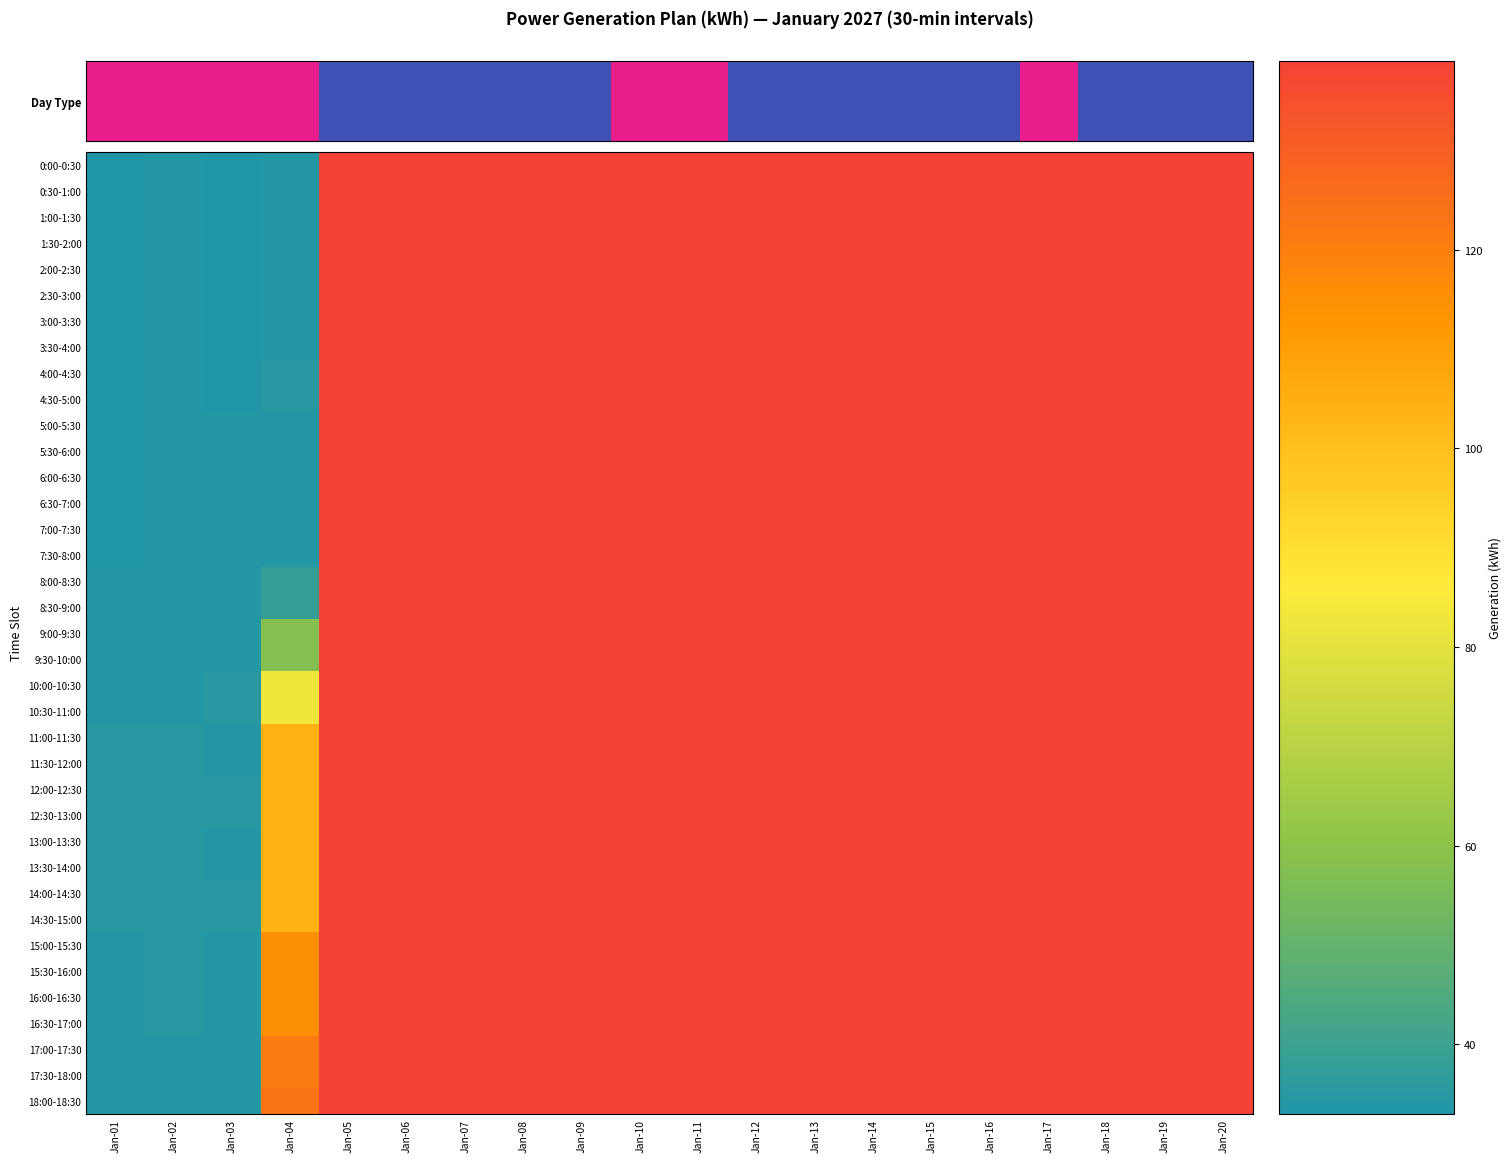

Reading right to left, list all the values displayed in this chart.

0:00-0:30: Jan-20=139	Jan-19=139	Jan-18=139	Jan-17=139	Jan-16=139	Jan-15=139	Jan-14=139	Jan-13=139	Jan-12=139	Jan-11=139	Jan-10=139	Jan-09=139	Jan-08=139	Jan-07=139	Jan-06=139	Jan-05=139	Jan-04=34	Jan-03=33	Jan-02=34	Jan-01=33
0:30-1:00: Jan-20=139	Jan-19=139	Jan-18=139	Jan-17=139	Jan-16=139	Jan-15=139	Jan-14=139	Jan-13=139	Jan-12=139	Jan-11=139	Jan-10=139	Jan-09=139	Jan-08=139	Jan-07=139	Jan-06=139	Jan-05=139	Jan-04=34	Jan-03=33	Jan-02=34	Jan-01=33
1:00-1:30: Jan-20=139	Jan-19=139	Jan-18=139	Jan-17=139	Jan-16=139	Jan-15=139	Jan-14=139	Jan-13=139	Jan-12=139	Jan-11=139	Jan-10=139	Jan-09=139	Jan-08=139	Jan-07=139	Jan-06=139	Jan-05=139	Jan-04=34	Jan-03=33	Jan-02=34	Jan-01=33
1:30-2:00: Jan-20=139	Jan-19=139	Jan-18=139	Jan-17=139	Jan-16=139	Jan-15=139	Jan-14=139	Jan-13=139	Jan-12=139	Jan-11=139	Jan-10=139	Jan-09=139	Jan-08=139	Jan-07=139	Jan-06=139	Jan-05=139	Jan-04=34	Jan-03=33	Jan-02=34	Jan-01=33
2:00-2:30: Jan-20=139	Jan-19=139	Jan-18=139	Jan-17=139	Jan-16=139	Jan-15=139	Jan-14=139	Jan-13=139	Jan-12=139	Jan-11=139	Jan-10=139	Jan-09=139	Jan-08=139	Jan-07=139	Jan-06=139	Jan-05=139	Jan-04=34	Jan-03=33	Jan-02=34	Jan-01=33
2:30-3:00: Jan-20=139	Jan-19=139	Jan-18=139	Jan-17=139	Jan-16=139	Jan-15=139	Jan-14=139	Jan-13=139	Jan-12=139	Jan-11=139	Jan-10=139	Jan-09=139	Jan-08=139	Jan-07=139	Jan-06=139	Jan-05=139	Jan-04=34	Jan-03=33	Jan-02=34	Jan-01=33
3:00-3:30: Jan-20=139	Jan-19=139	Jan-18=139	Jan-17=139	Jan-16=139	Jan-15=139	Jan-14=139	Jan-13=139	Jan-12=139	Jan-11=139	Jan-10=139	Jan-09=139	Jan-08=139	Jan-07=139	Jan-06=139	Jan-05=139	Jan-04=34	Jan-03=33	Jan-02=34	Jan-01=33
3:30-4:00: Jan-20=139	Jan-19=139	Jan-18=139	Jan-17=139	Jan-16=139	Jan-15=139	Jan-14=139	Jan-13=139	Jan-12=139	Jan-11=139	Jan-10=139	Jan-09=139	Jan-08=139	Jan-07=139	Jan-06=139	Jan-05=139	Jan-04=34	Jan-03=33	Jan-02=34	Jan-01=33
4:00-4:30: Jan-20=139	Jan-19=139	Jan-18=139	Jan-17=139	Jan-16=139	Jan-15=139	Jan-14=139	Jan-13=139	Jan-12=139	Jan-11=139	Jan-10=139	Jan-09=139	Jan-08=139	Jan-07=139	Jan-06=139	Jan-05=139	Jan-04=35	Jan-03=33	Jan-02=34	Jan-01=33
4:30-5:00: Jan-20=139	Jan-19=139	Jan-18=139	Jan-17=139	Jan-16=139	Jan-15=139	Jan-14=139	Jan-13=139	Jan-12=139	Jan-11=139	Jan-10=139	Jan-09=139	Jan-08=139	Jan-07=139	Jan-06=139	Jan-05=139	Jan-04=35	Jan-03=33	Jan-02=34	Jan-01=33
5:00-5:30: Jan-20=139	Jan-19=139	Jan-18=139	Jan-17=139	Jan-16=139	Jan-15=139	Jan-14=139	Jan-13=139	Jan-12=139	Jan-11=139	Jan-10=139	Jan-09=139	Jan-08=139	Jan-07=139	Jan-06=139	Jan-05=139	Jan-04=34	Jan-03=34	Jan-02=34	Jan-01=33
5:30-6:00: Jan-20=139	Jan-19=139	Jan-18=139	Jan-17=139	Jan-16=139	Jan-15=139	Jan-14=139	Jan-13=139	Jan-12=139	Jan-11=139	Jan-10=139	Jan-09=139	Jan-08=139	Jan-07=139	Jan-06=139	Jan-05=139	Jan-04=34	Jan-03=34	Jan-02=34	Jan-01=33
6:00-6:30: Jan-20=139	Jan-19=139	Jan-18=139	Jan-17=139	Jan-16=139	Jan-15=139	Jan-14=139	Jan-13=139	Jan-12=139	Jan-11=139	Jan-10=139	Jan-09=139	Jan-08=139	Jan-07=139	Jan-06=139	Jan-05=139	Jan-04=34	Jan-03=34	Jan-02=34	Jan-01=33
6:30-7:00: Jan-20=139	Jan-19=139	Jan-18=139	Jan-17=139	Jan-16=139	Jan-15=139	Jan-14=139	Jan-13=139	Jan-12=139	Jan-11=139	Jan-10=139	Jan-09=139	Jan-08=139	Jan-07=139	Jan-06=139	Jan-05=139	Jan-04=34	Jan-03=34	Jan-02=34	Jan-01=33
7:00-7:30: Jan-20=139	Jan-19=139	Jan-18=139	Jan-17=139	Jan-16=139	Jan-15=139	Jan-14=139	Jan-13=139	Jan-12=139	Jan-11=139	Jan-10=139	Jan-09=139	Jan-08=139	Jan-07=139	Jan-06=139	Jan-05=139	Jan-04=34	Jan-03=34	Jan-02=34	Jan-01=33
7:30-8:00: Jan-20=139	Jan-19=139	Jan-18=139	Jan-17=139	Jan-16=139	Jan-15=139	Jan-14=139	Jan-13=139	Jan-12=139	Jan-11=139	Jan-10=139	Jan-09=139	Jan-08=139	Jan-07=139	Jan-06=139	Jan-05=139	Jan-04=34	Jan-03=34	Jan-02=34	Jan-01=33
8:00-8:30: Jan-20=139	Jan-19=139	Jan-18=139	Jan-17=139	Jan-16=139	Jan-15=139	Jan-14=139	Jan-13=139	Jan-12=139	Jan-11=139	Jan-10=139	Jan-09=139	Jan-08=139	Jan-07=139	Jan-06=139	Jan-05=139	Jan-04=38	Jan-03=34	Jan-02=34	Jan-01=34
8:30-9:00: Jan-20=139	Jan-19=139	Jan-18=139	Jan-17=139	Jan-16=139	Jan-15=139	Jan-14=139	Jan-13=139	Jan-12=139	Jan-11=139	Jan-10=139	Jan-09=139	Jan-08=139	Jan-07=139	Jan-06=139	Jan-05=139	Jan-04=38	Jan-03=34	Jan-02=34	Jan-01=34
9:00-9:30: Jan-20=139	Jan-19=139	Jan-18=139	Jan-17=139	Jan-16=139	Jan-15=139	Jan-14=139	Jan-13=139	Jan-12=139	Jan-11=139	Jan-10=139	Jan-09=139	Jan-08=139	Jan-07=139	Jan-06=139	Jan-05=139	Jan-04=58	Jan-03=34	Jan-02=34	Jan-01=34
9:30-10:00: Jan-20=139	Jan-19=139	Jan-18=139	Jan-17=139	Jan-16=139	Jan-15=139	Jan-14=139	Jan-13=139	Jan-12=139	Jan-11=139	Jan-10=139	Jan-09=139	Jan-08=139	Jan-07=139	Jan-06=139	Jan-05=139	Jan-04=58	Jan-03=34	Jan-02=34	Jan-01=34
10:00-10:30: Jan-20=139	Jan-19=139	Jan-18=139	Jan-17=139	Jan-16=139	Jan-15=139	Jan-14=139	Jan-13=139	Jan-12=139	Jan-11=139	Jan-10=139	Jan-09=139	Jan-08=139	Jan-07=139	Jan-06=139	Jan-05=139	Jan-04=83	Jan-03=35	Jan-02=34	Jan-01=34
10:30-11:00: Jan-20=139	Jan-19=139	Jan-18=139	Jan-17=139	Jan-16=139	Jan-15=139	Jan-14=139	Jan-13=139	Jan-12=139	Jan-11=139	Jan-10=139	Jan-09=139	Jan-08=139	Jan-07=139	Jan-06=139	Jan-05=139	Jan-04=83	Jan-03=35	Jan-02=34	Jan-01=34
11:00-11:30: Jan-20=139	Jan-19=139	Jan-18=139	Jan-17=139	Jan-16=139	Jan-15=139	Jan-14=139	Jan-13=139	Jan-12=139	Jan-11=139	Jan-10=139	Jan-09=139	Jan-08=139	Jan-07=139	Jan-06=139	Jan-05=139	Jan-04=104	Jan-03=34	Jan-02=35	Jan-01=35
11:30-12:00: Jan-20=139	Jan-19=139	Jan-18=139	Jan-17=139	Jan-16=139	Jan-15=139	Jan-14=139	Jan-13=139	Jan-12=139	Jan-11=139	Jan-10=139	Jan-09=139	Jan-08=139	Jan-07=139	Jan-06=139	Jan-05=139	Jan-04=104	Jan-03=34	Jan-02=35	Jan-01=35
12:00-12:30: Jan-20=139	Jan-19=139	Jan-18=139	Jan-17=139	Jan-16=139	Jan-15=139	Jan-14=139	Jan-13=139	Jan-12=139	Jan-11=139	Jan-10=139	Jan-09=139	Jan-08=139	Jan-07=139	Jan-06=139	Jan-05=139	Jan-04=104	Jan-03=35	Jan-02=35	Jan-01=35
12:30-13:00: Jan-20=139	Jan-19=139	Jan-18=139	Jan-17=139	Jan-16=139	Jan-15=139	Jan-14=139	Jan-13=139	Jan-12=139	Jan-11=139	Jan-10=139	Jan-09=139	Jan-08=139	Jan-07=139	Jan-06=139	Jan-05=139	Jan-04=104	Jan-03=35	Jan-02=35	Jan-01=35
13:00-13:30: Jan-20=139	Jan-19=139	Jan-18=139	Jan-17=139	Jan-16=139	Jan-15=139	Jan-14=139	Jan-13=139	Jan-12=139	Jan-11=139	Jan-10=139	Jan-09=139	Jan-08=139	Jan-07=139	Jan-06=139	Jan-05=139	Jan-04=104	Jan-03=34	Jan-02=35	Jan-01=35
13:30-14:00: Jan-20=139	Jan-19=139	Jan-18=139	Jan-17=139	Jan-16=139	Jan-15=139	Jan-14=139	Jan-13=139	Jan-12=139	Jan-11=139	Jan-10=139	Jan-09=139	Jan-08=139	Jan-07=139	Jan-06=139	Jan-05=139	Jan-04=104	Jan-03=34	Jan-02=35	Jan-01=35
14:00-14:30: Jan-20=139	Jan-19=139	Jan-18=139	Jan-17=139	Jan-16=139	Jan-15=139	Jan-14=139	Jan-13=139	Jan-12=139	Jan-11=139	Jan-10=139	Jan-09=139	Jan-08=139	Jan-07=139	Jan-06=139	Jan-05=139	Jan-04=104	Jan-03=35	Jan-02=35	Jan-01=35
14:30-15:00: Jan-20=139	Jan-19=139	Jan-18=139	Jan-17=139	Jan-16=139	Jan-15=139	Jan-14=139	Jan-13=139	Jan-12=139	Jan-11=139	Jan-10=139	Jan-09=139	Jan-08=139	Jan-07=139	Jan-06=139	Jan-05=139	Jan-04=104	Jan-03=35	Jan-02=35	Jan-01=35
15:00-15:30: Jan-20=139	Jan-19=139	Jan-18=139	Jan-17=139	Jan-16=139	Jan-15=139	Jan-14=139	Jan-13=139	Jan-12=139	Jan-11=139	Jan-10=139	Jan-09=139	Jan-08=139	Jan-07=139	Jan-06=139	Jan-05=139	Jan-04=115	Jan-03=34	Jan-02=35	Jan-01=34
15:30-16:00: Jan-20=139	Jan-19=139	Jan-18=139	Jan-17=139	Jan-16=139	Jan-15=139	Jan-14=139	Jan-13=139	Jan-12=139	Jan-11=139	Jan-10=139	Jan-09=139	Jan-08=139	Jan-07=139	Jan-06=139	Jan-05=139	Jan-04=115	Jan-03=34	Jan-02=35	Jan-01=34
16:00-16:30: Jan-20=139	Jan-19=139	Jan-18=139	Jan-17=139	Jan-16=139	Jan-15=139	Jan-14=139	Jan-13=139	Jan-12=139	Jan-11=139	Jan-10=139	Jan-09=139	Jan-08=139	Jan-07=139	Jan-06=139	Jan-05=139	Jan-04=115	Jan-03=34	Jan-02=35	Jan-01=34
16:30-17:00: Jan-20=139	Jan-19=139	Jan-18=139	Jan-17=139	Jan-16=139	Jan-15=139	Jan-14=139	Jan-13=139	Jan-12=139	Jan-11=139	Jan-10=139	Jan-09=139	Jan-08=139	Jan-07=139	Jan-06=139	Jan-05=139	Jan-04=115	Jan-03=34	Jan-02=35	Jan-01=34
17:00-17:30: Jan-20=139	Jan-19=139	Jan-18=139	Jan-17=139	Jan-16=139	Jan-15=139	Jan-14=139	Jan-13=139	Jan-12=139	Jan-11=139	Jan-10=139	Jan-09=139	Jan-08=139	Jan-07=139	Jan-06=139	Jan-05=139	Jan-04=121	Jan-03=34	Jan-02=34	Jan-01=34
17:30-18:00: Jan-20=139	Jan-19=139	Jan-18=139	Jan-17=139	Jan-16=139	Jan-15=139	Jan-14=139	Jan-13=139	Jan-12=139	Jan-11=139	Jan-10=139	Jan-09=139	Jan-08=139	Jan-07=139	Jan-06=139	Jan-05=139	Jan-04=121	Jan-03=34	Jan-02=34	Jan-01=34
18:00-18:30: Jan-20=139	Jan-19=139	Jan-18=139	Jan-17=139	Jan-16=139	Jan-15=139	Jan-14=139	Jan-13=139	Jan-12=139	Jan-11=139	Jan-10=139	Jan-09=139	Jan-08=139	Jan-07=139	Jan-06=139	Jan-05=139	Jan-04=124	Jan-03=34	Jan-02=34	Jan-01=34